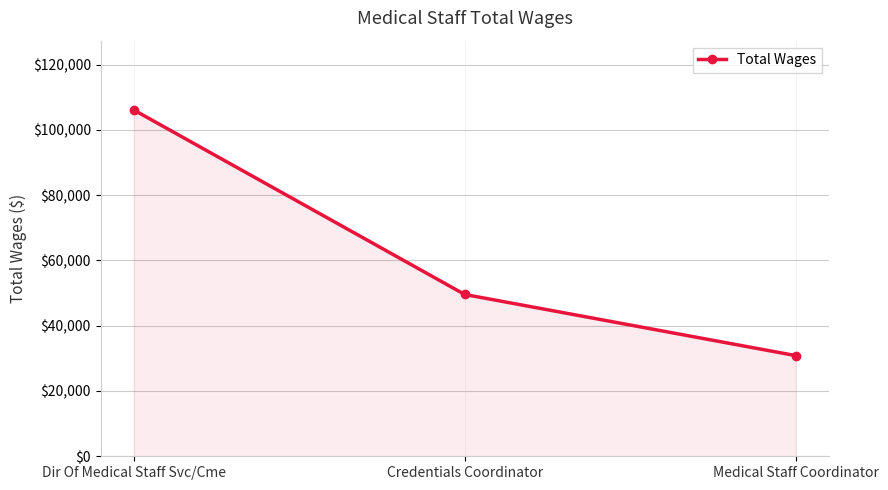

The chart shows a value of 106117 at Dir Of Medical Staff Svc/Cme. True or false?

True